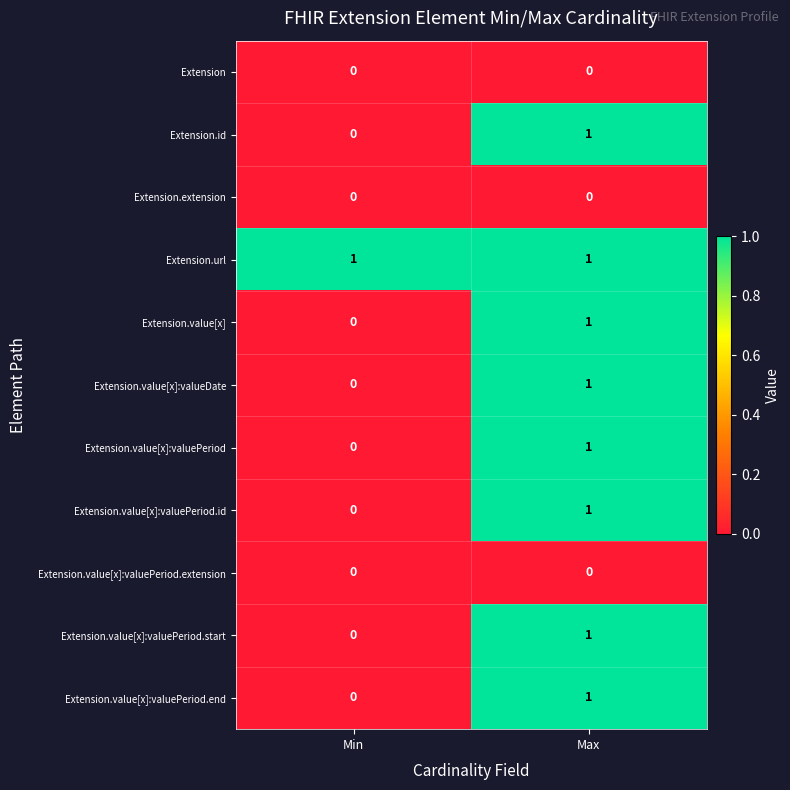

The Extension.value[x]:valuePeriod.start series shows 1 at Max. True or false?

True